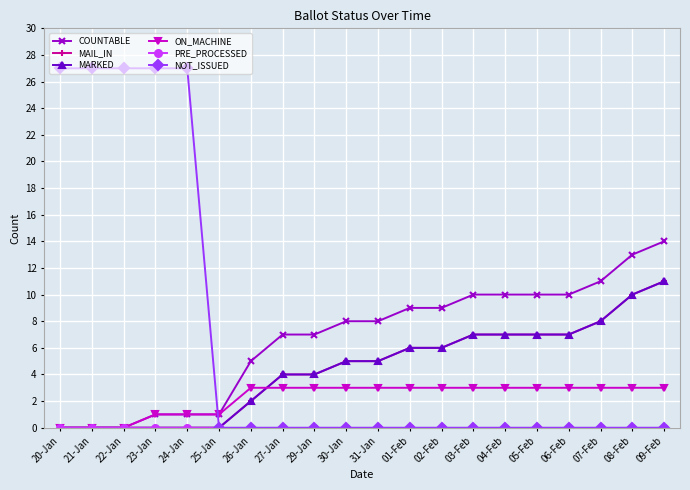

True or false: PRE_PROCESSED and MAIL_IN intersect in this chart.

False